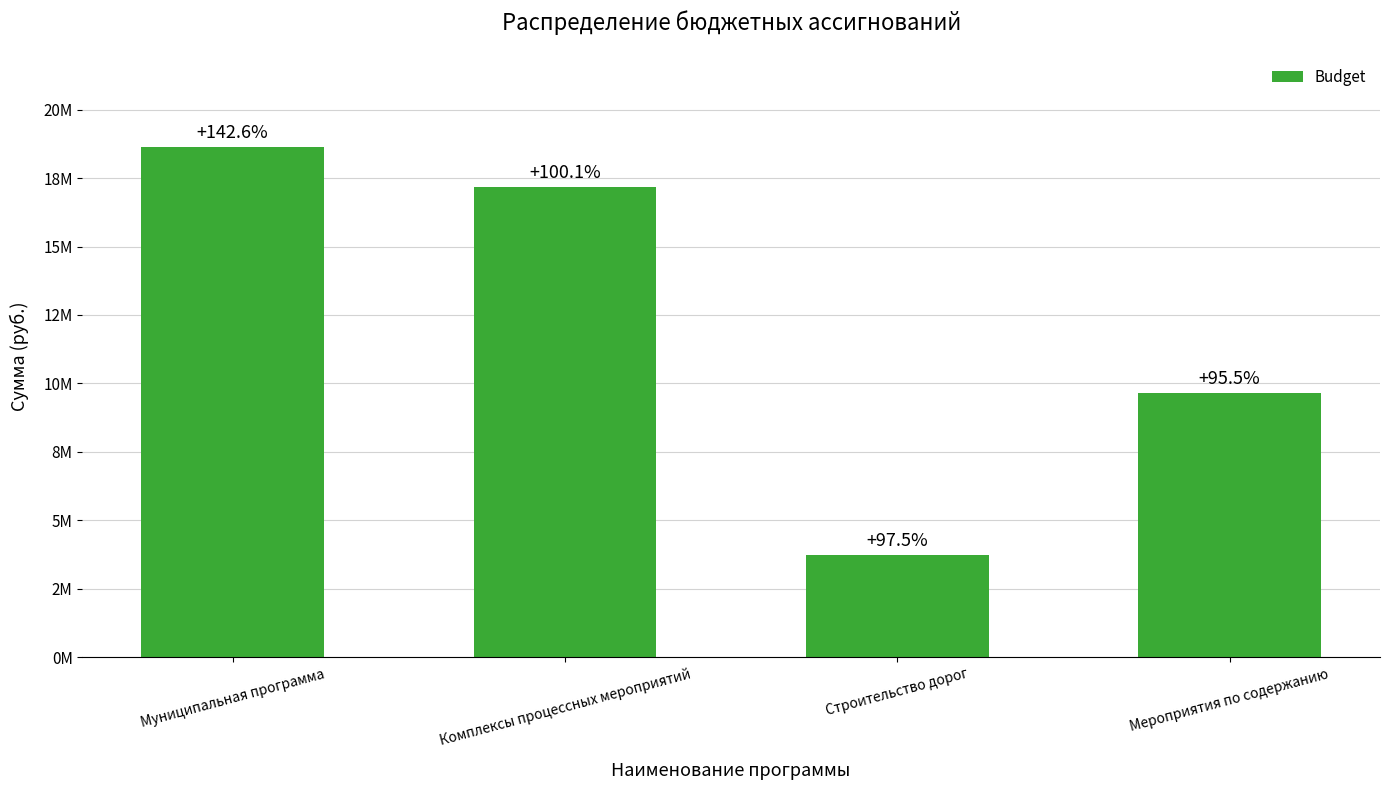

Reading left to right, transcribe all the data shown in this chart.

Муниципальная программа=18619426.0	Комплексы процессных мероприятий=17159426.0	Строительство дорог=3728406.0	Мероприятия по содержанию=9634550.5